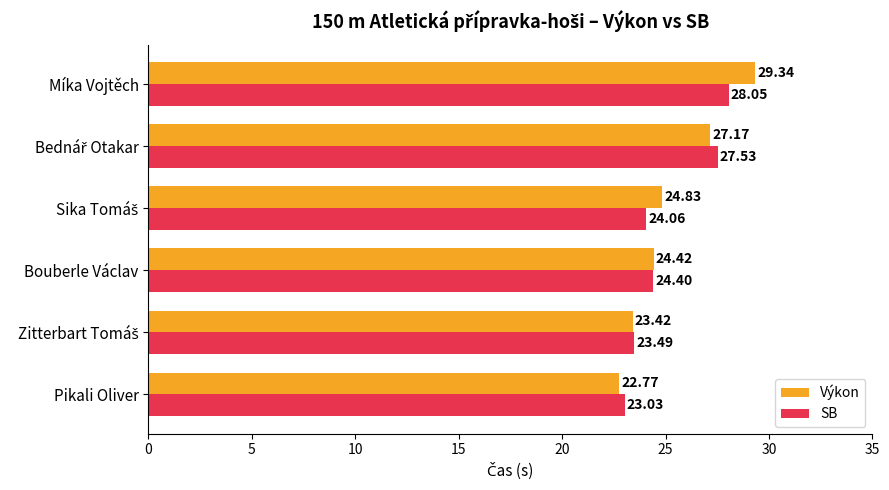

What is the average value of the Výkon series?

25.3